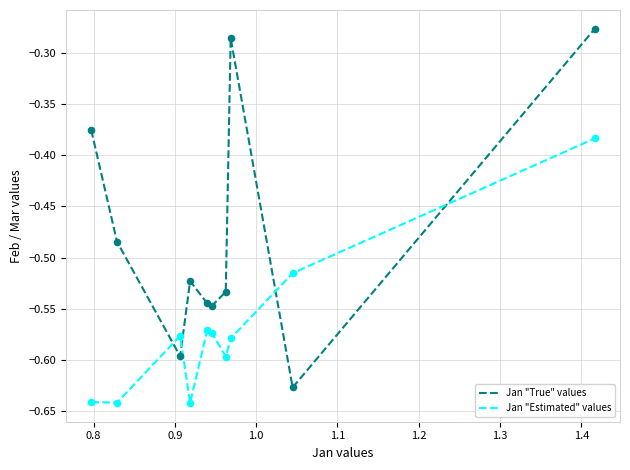

What are all the series names shown in the legend?

Jan "True" values, Jan "Estimated" values